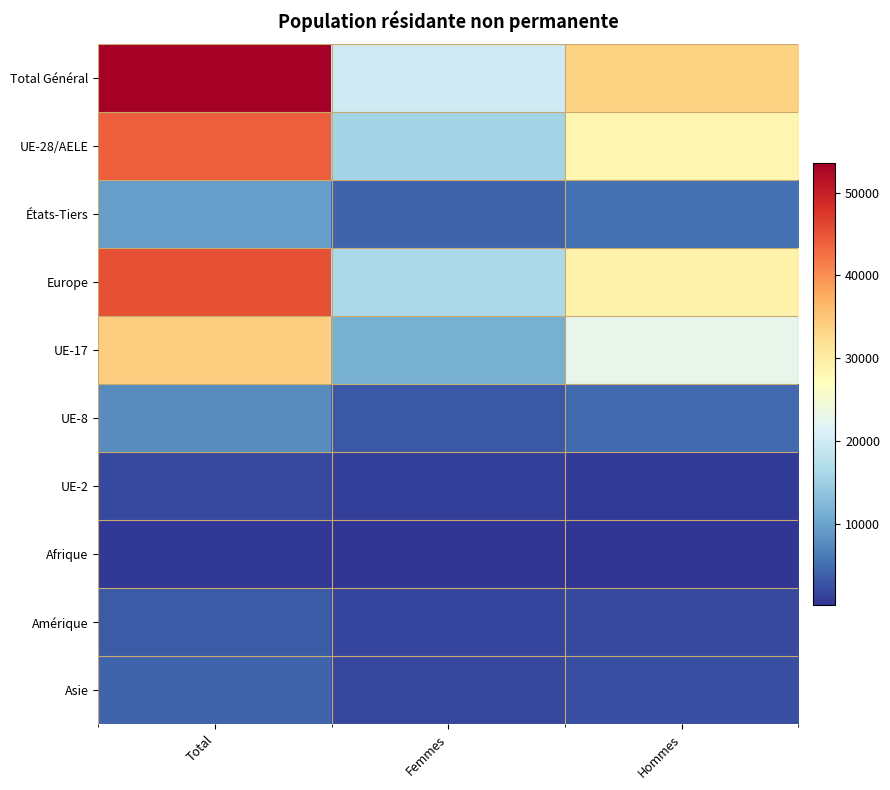

Reading left to right, extract all data points from this chart.

Total Général: Total=53562	Femmes=19954	Hommes=33608
UE-28/AELE: Total=43977	Femmes=15649	Hommes=28328
États-Tiers: Total=9585	Femmes=4305	Hommes=5280
Europe: Total=45330	Femmes=16267	Hommes=29063
UE-17: Total=34015	Femmes=11266	Hommes=22749
UE-8: Total=7754	Femmes=3147	Hommes=4607
UE-2: Total=1904	Femmes=1154	Hommes=750
Afrique: Total=381	Femmes=165	Hommes=216
Amérique: Total=3488	Femmes=1619	Hommes=1869
Asie: Total=4149	Femmes=1797	Hommes=2352